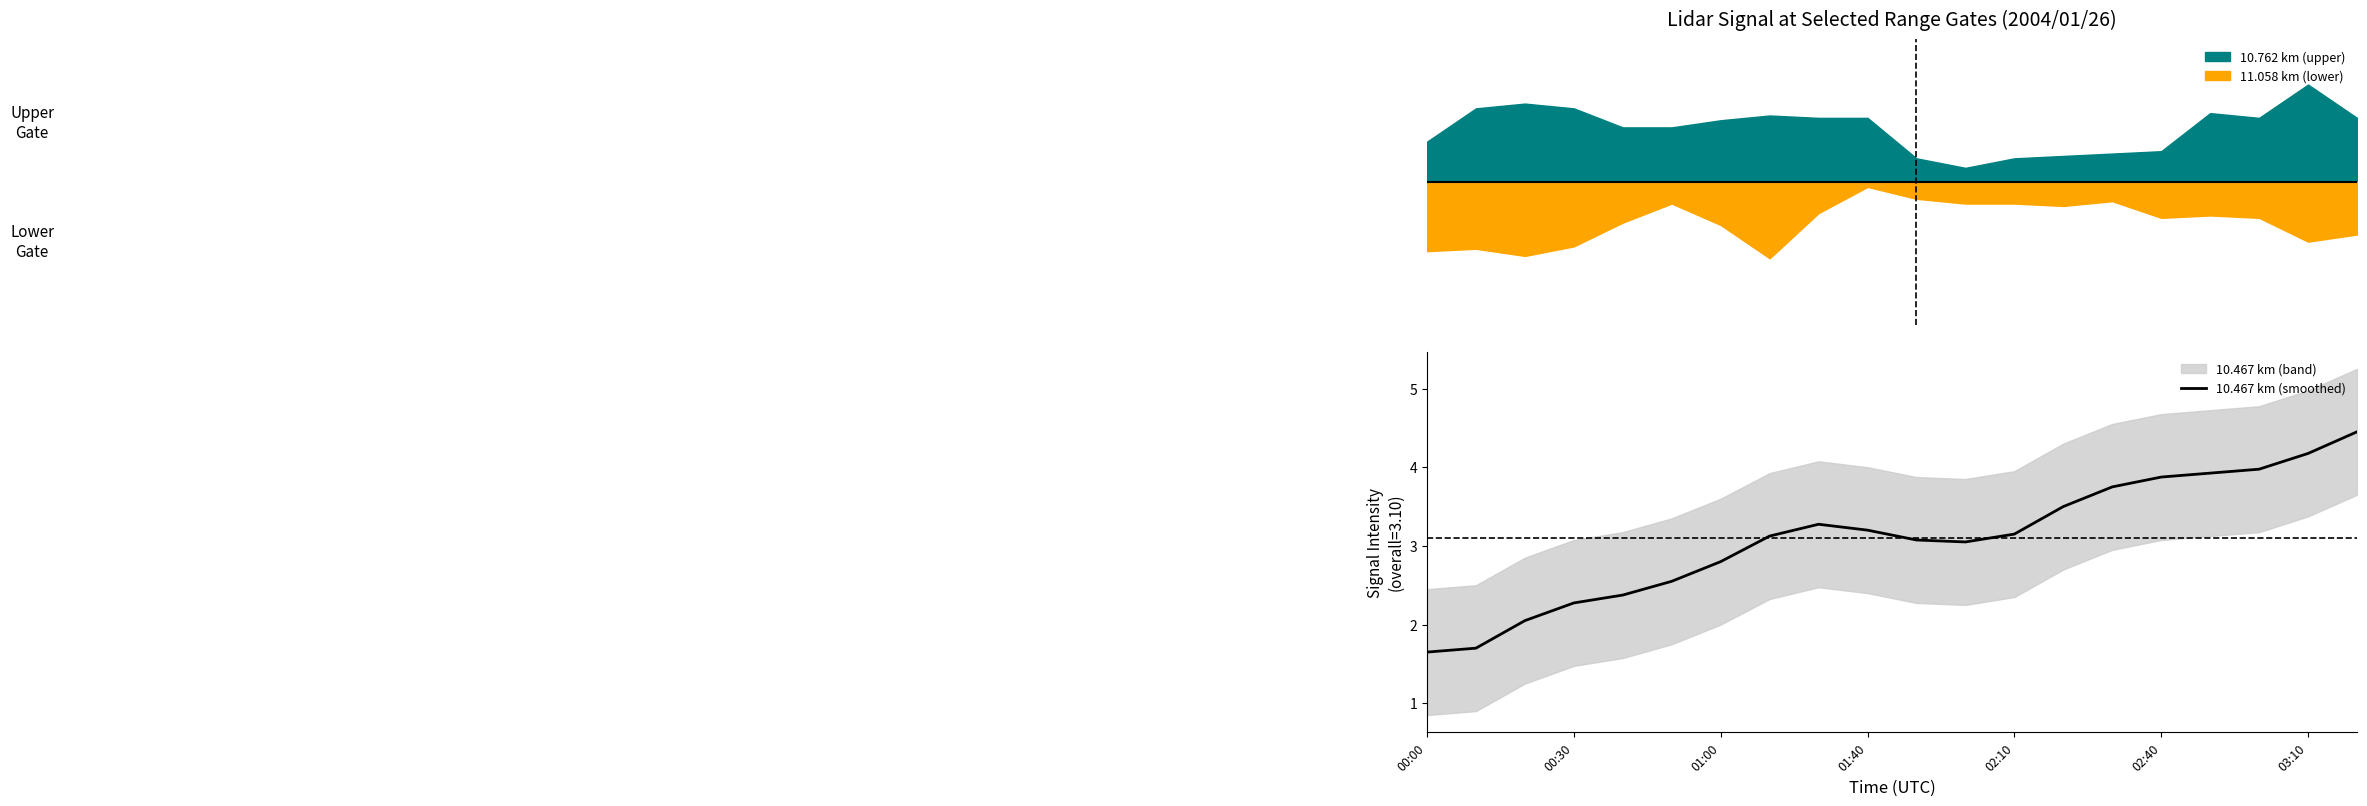

Reading right to left, what are all the values shown in this chart?

4.5	4.2	4.0	3.9	3.9	3.8	3.5	3.2	3.1	3.1	3.2	3.3	3.1	2.8	2.5	2.4	2.3	2.0	1.7	1.6